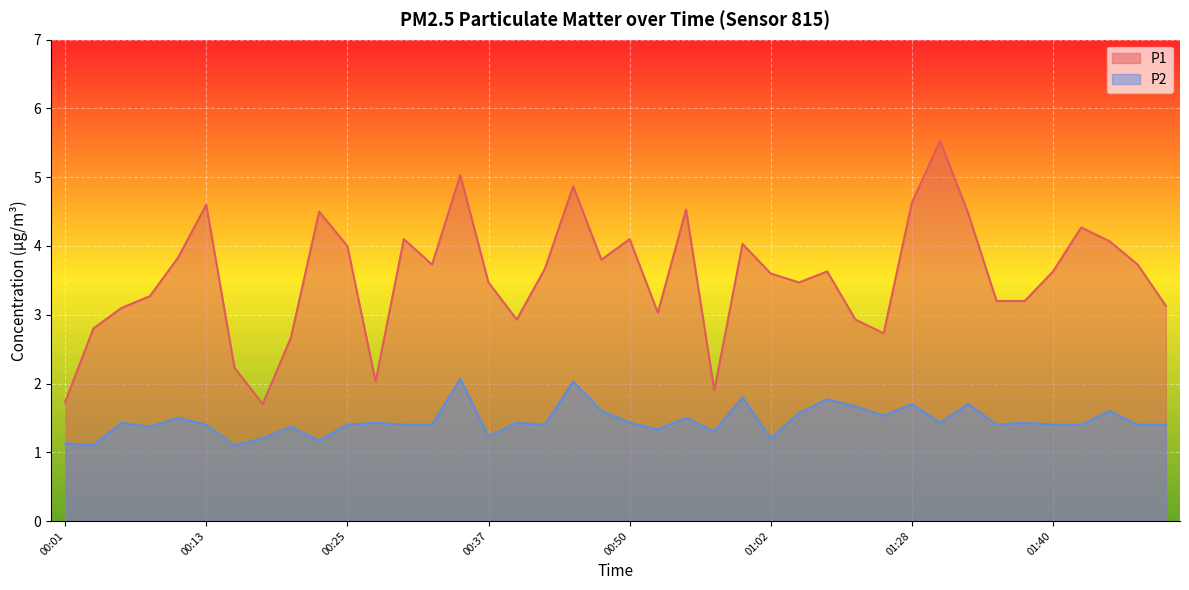

What is the difference between the highest and lowest values at 01:10?

1.3